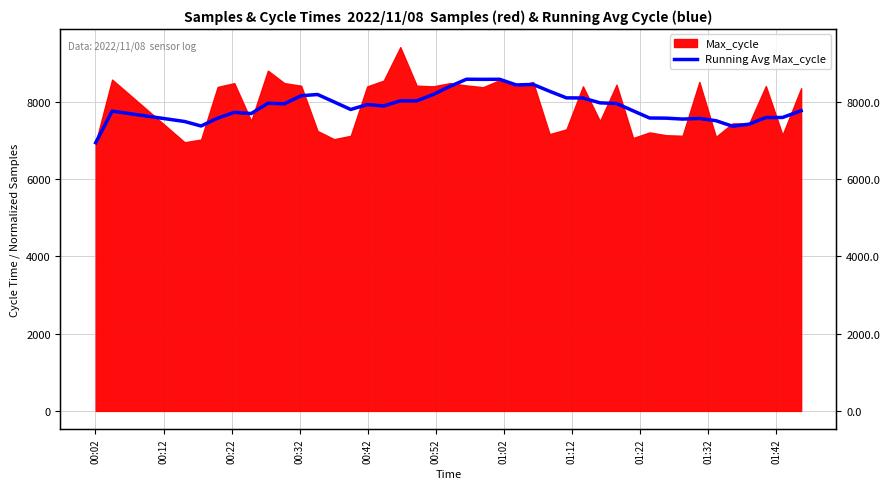

Reading left to right, extract all data points from this chart.

6946.0	7763.5	7495.0	7378.2	7580.8	7732.0	7700.3	7966.9	7953.7	8162.9	8194.4	8001.0	7806.3	7933.9	7897.1	8030.3	8030.4	8195.7	8403.0	8589.4	8586.7	8588.3	8441.3	8455.0	8278.1	8107.1	8103.9	7978.0	7961.3	7772.0	7585.4	7581.4	7557.9	7574.0	7516.0	7372.9	7426.4	7598.0	7599.0	7774.9